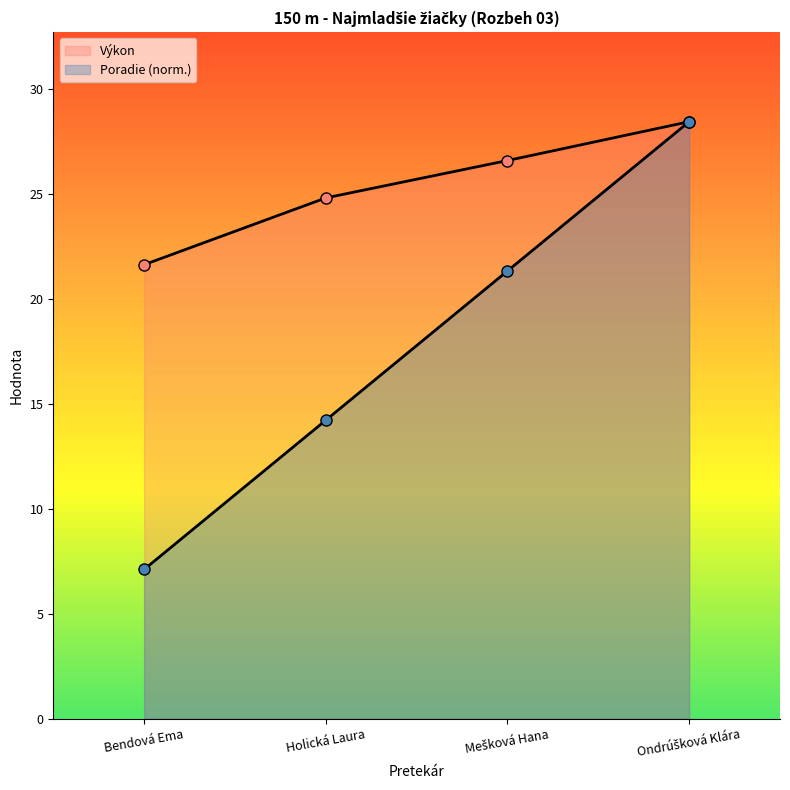

What is the average value of the Výkon series?

25.4